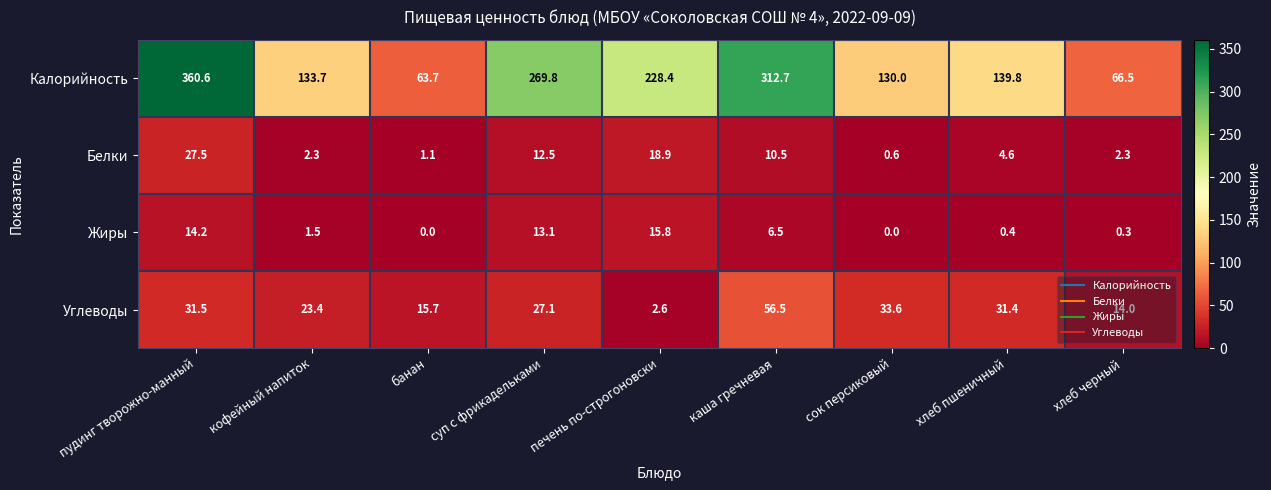

Is it true that Углеводы equals 14.4 at сок персиковый?

False